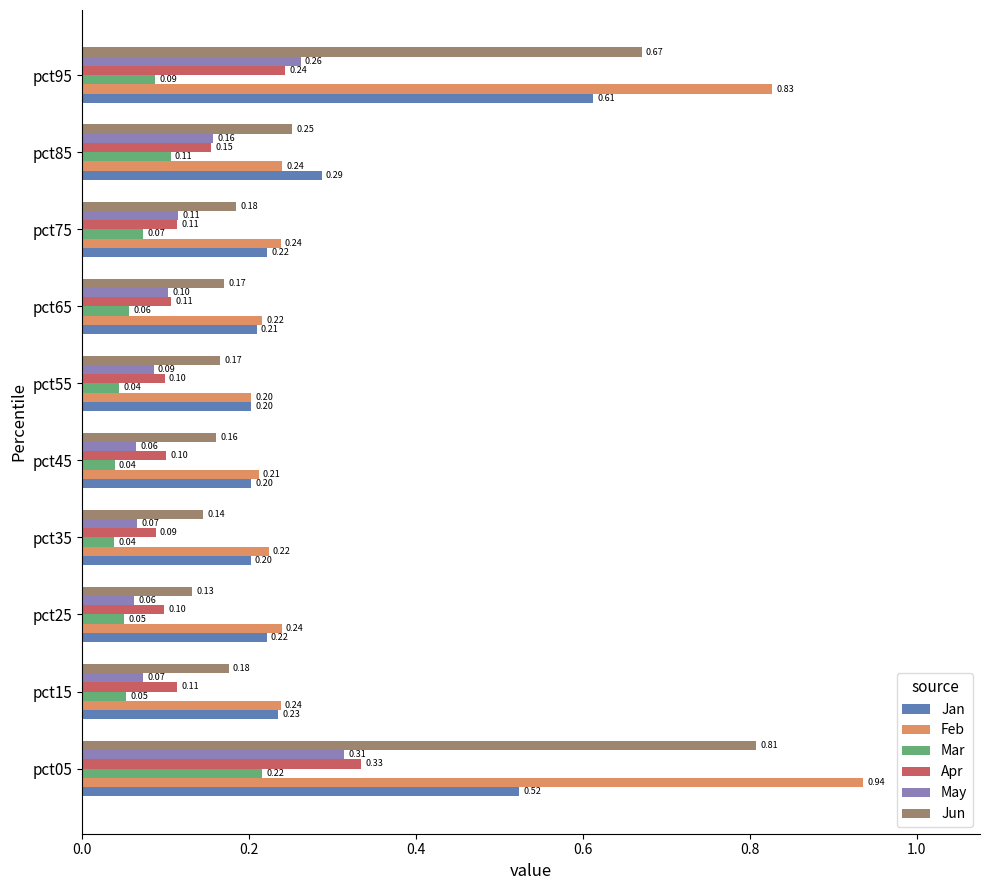

List the series in order of their peak value, lowest first.

Mar, May, Apr, Jan, Jun, Feb